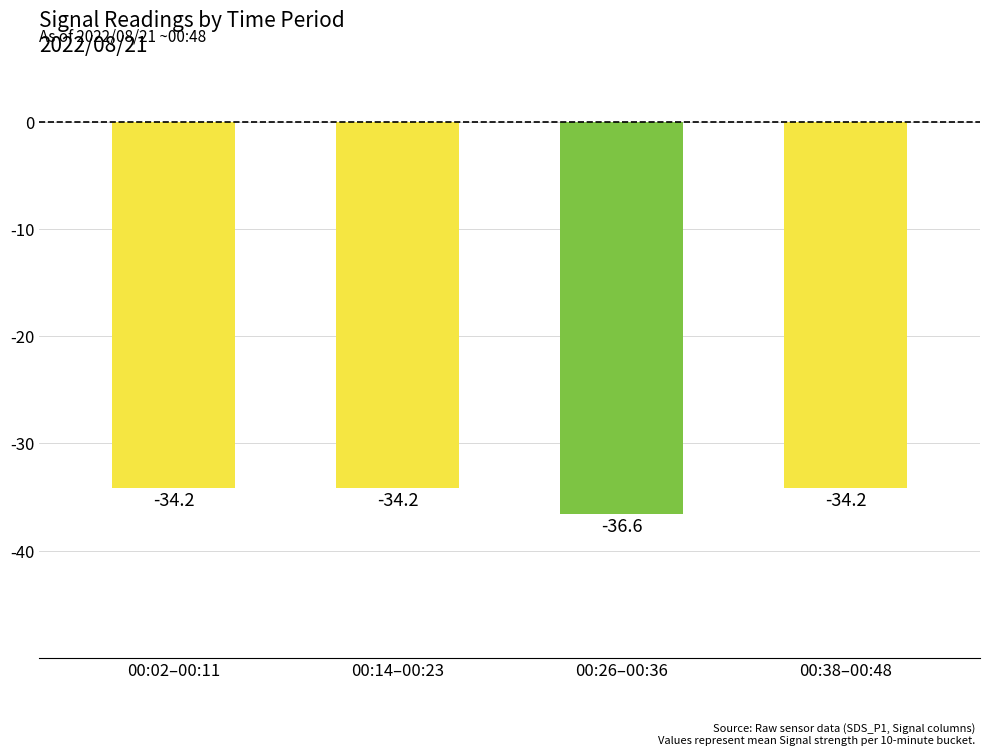

How many bars are there in total?

4